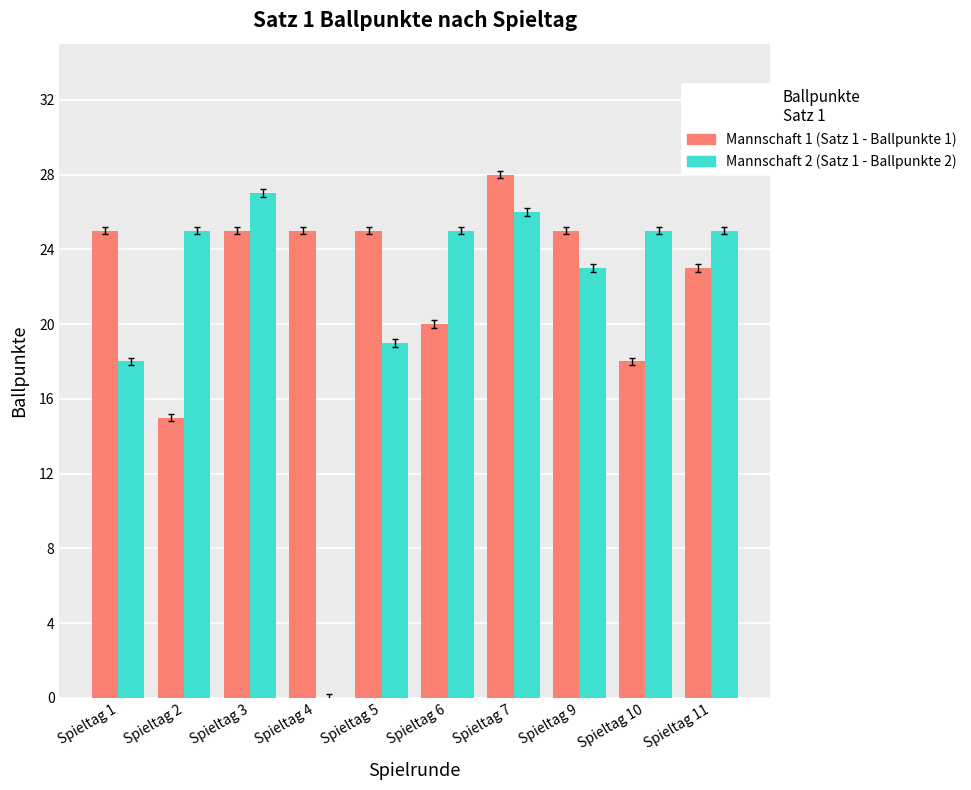

What is the approximate value of Mannschaft 1 (Satz 1 - Ballpunkte 1) at Spieltag 11?

23